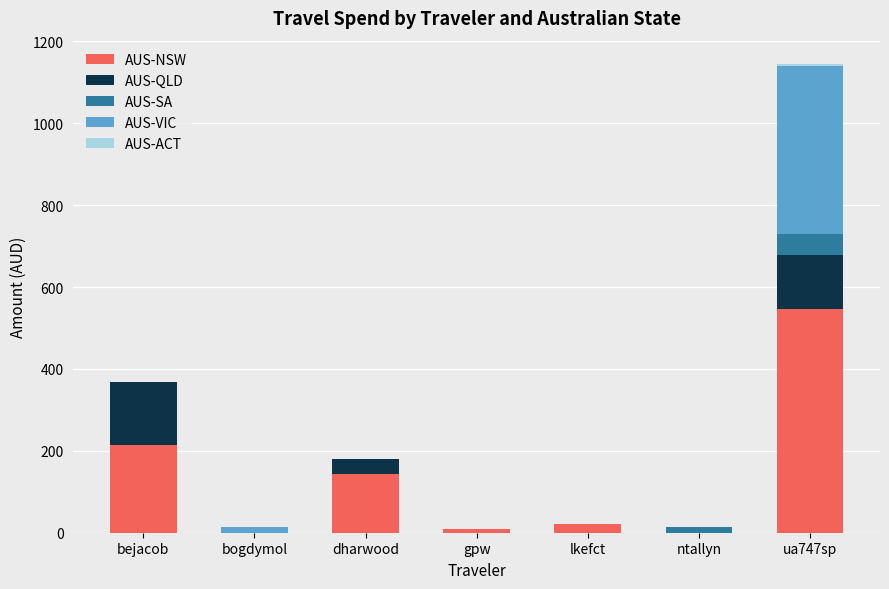

Which category has the highest value in the AUS-NSW series?

ua747sp